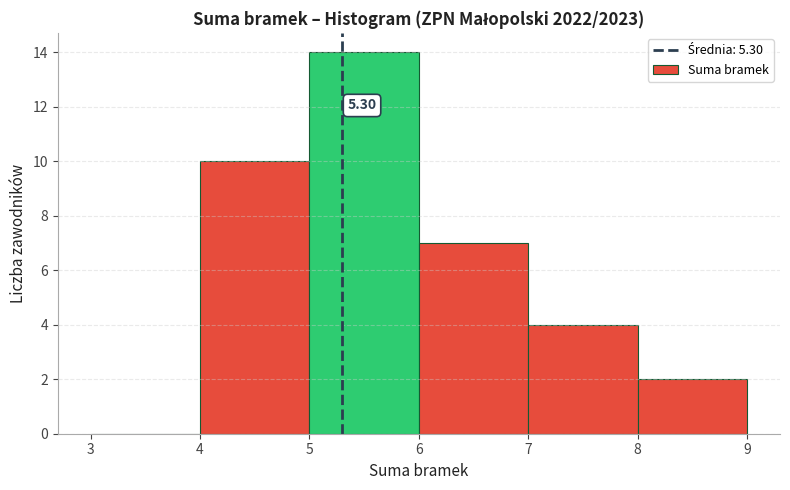

Which range on the x-axis has the tallest bar?

5 to 6